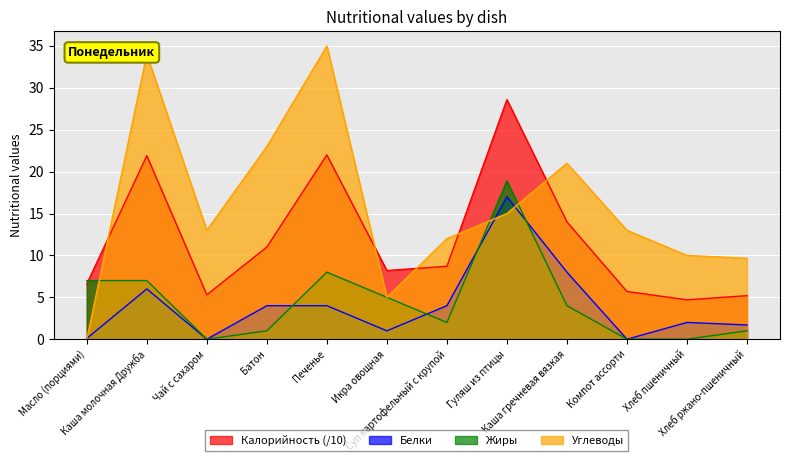

Reading right to left, transcribe all the data shown in this chart.

Калорийность: Хлеб ржано-пшеничный=5.2	Хлеб пшеничный=4.7	Компот ассорти=5.7	Каша гречневая вязкая=14.0	Гуляш из птицы=28.6	Суп картофельный с крупой=8.7	Икра овощная=8.2	Печенье=22.0	Батон=11.0	Чай с сахаром=5.3	Каша молочная Дружба=21.9	Масло (порциями)=6.6
Белки: Хлеб ржано-пшеничный=1.7	Хлеб пшеничный=2.0	Компот ассорти=0.0	Каша гречневая вязкая=8.0	Гуляш из птицы=17.0	Суп картофельный с крупой=4.0	Икра овощная=1.0	Печенье=4.0	Батон=4.0	Чай с сахаром=0.0	Каша молочная Дружба=6.0	Масло (порциями)=0.1
Жиры: Хлеб ржано-пшеничный=1.0	Хлеб пшеничный=0.0	Компот ассорти=0.0	Каша гречневая вязкая=4.0	Гуляш из птицы=18.9	Суп картофельный с крупой=2.0	Икра овощная=5.0	Печенье=8.0	Батон=1.0	Чай с сахаром=0.0	Каша молочная Дружба=7.0	Масло (порциями)=7.0
Углеводы: Хлеб ржано-пшеничный=9.7	Хлеб пшеничный=10.0	Компот ассорти=13.0	Каша гречневая вязкая=21.0	Гуляш из птицы=15.0	Суп картофельный с крупой=12.0	Икра овощная=5.0	Печенье=35.0	Батон=23.0	Чай с сахаром=13.0	Каша молочная Дружба=34.0	Масло (порциями)=0.0